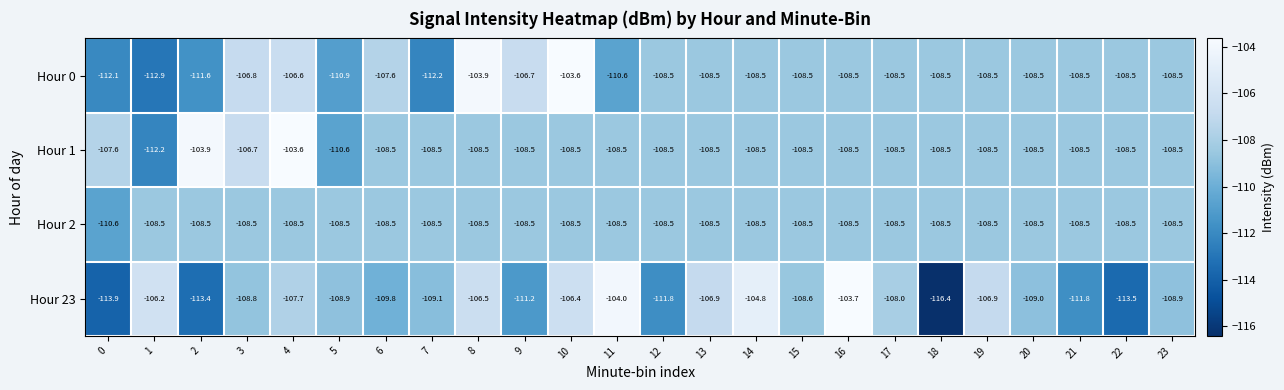

What is the total value across all series at 16?

-429.2